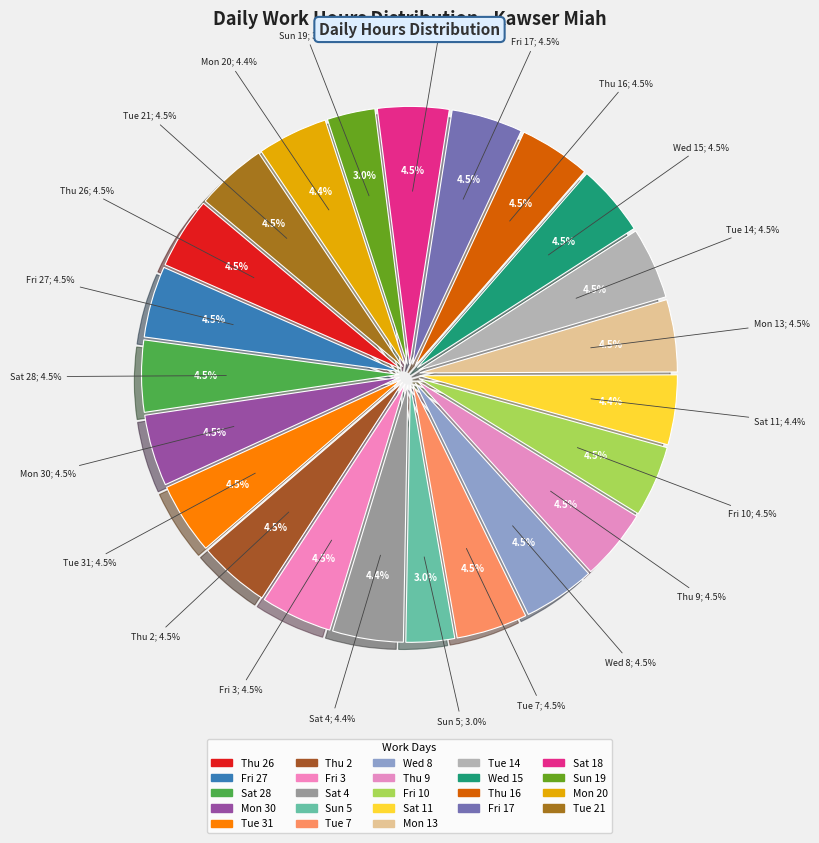

Is Sat 11 the majority of the pie?

No